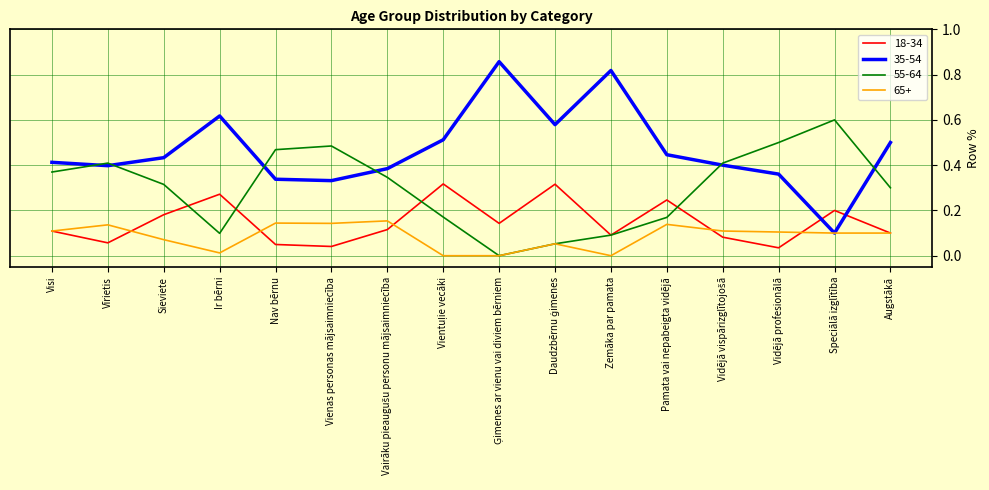

Rank the series by their maximum value, from lowest to highest.

65+, 18-34, 55-64, 35-54